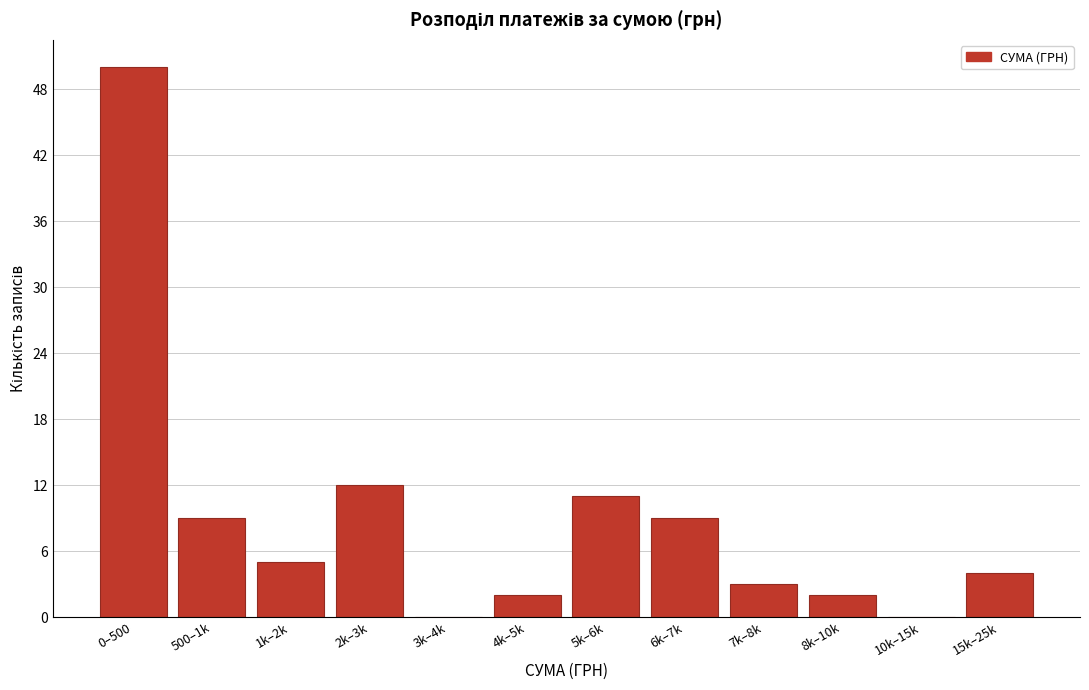

Reading left to right, extract all data points from this chart.

0–500=50	500–1k=9	1k–2k=5	2k–3k=12	3k–4k=0	4k–5k=2	5k–6k=11	6k–7k=9	7k–8k=3	8k–10k=2	10k–15k=0	15k–25k=4